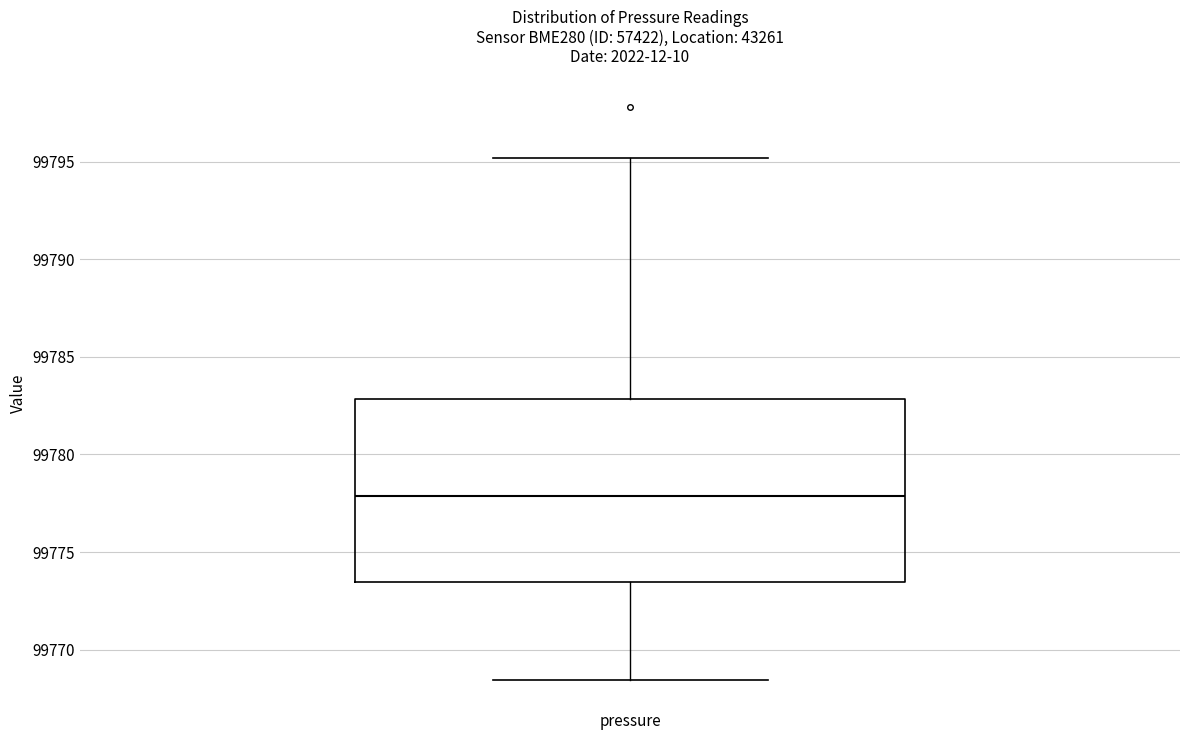

Read this box plot against the y-axis: the position of the median line, the range covered by the box, and the ends of both whiskers. The values are not printed on the chart, so give them approximately, as read against the axis.

median 99778.0, box 99773.5 to 99783.0, whiskers 99768.5 to 99795.0